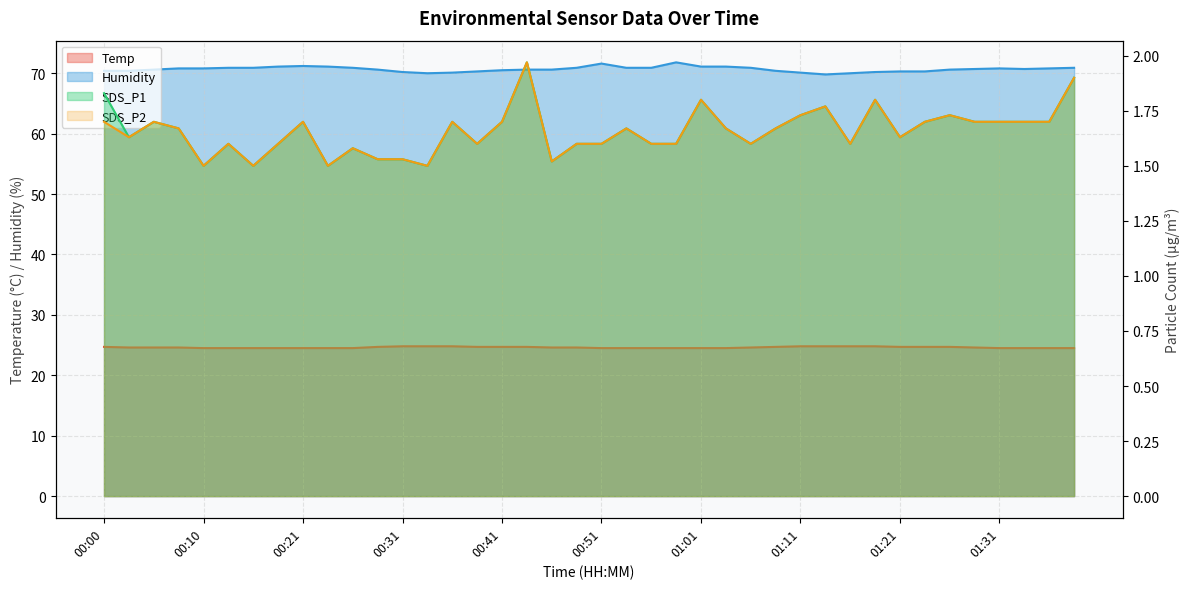

How many interior local valleys does the SDS_P2 series have?

10